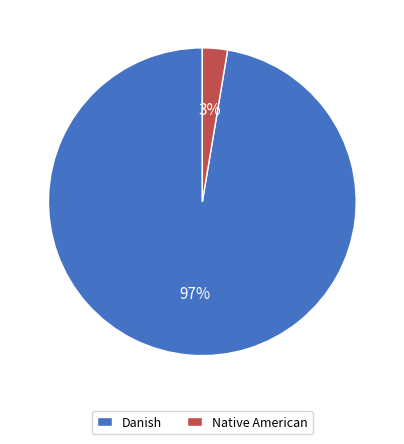

To the nearest percent, what is the average slice percentage?

50%